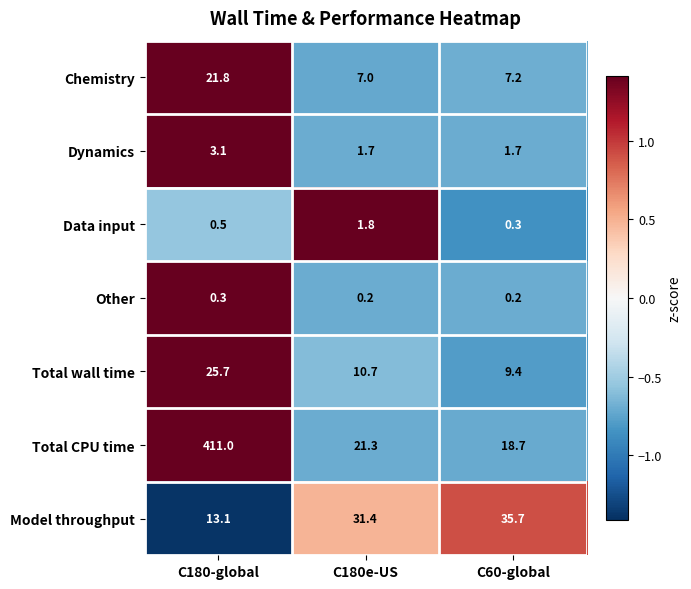

At which category is the sum across all series the highest?

C180-global